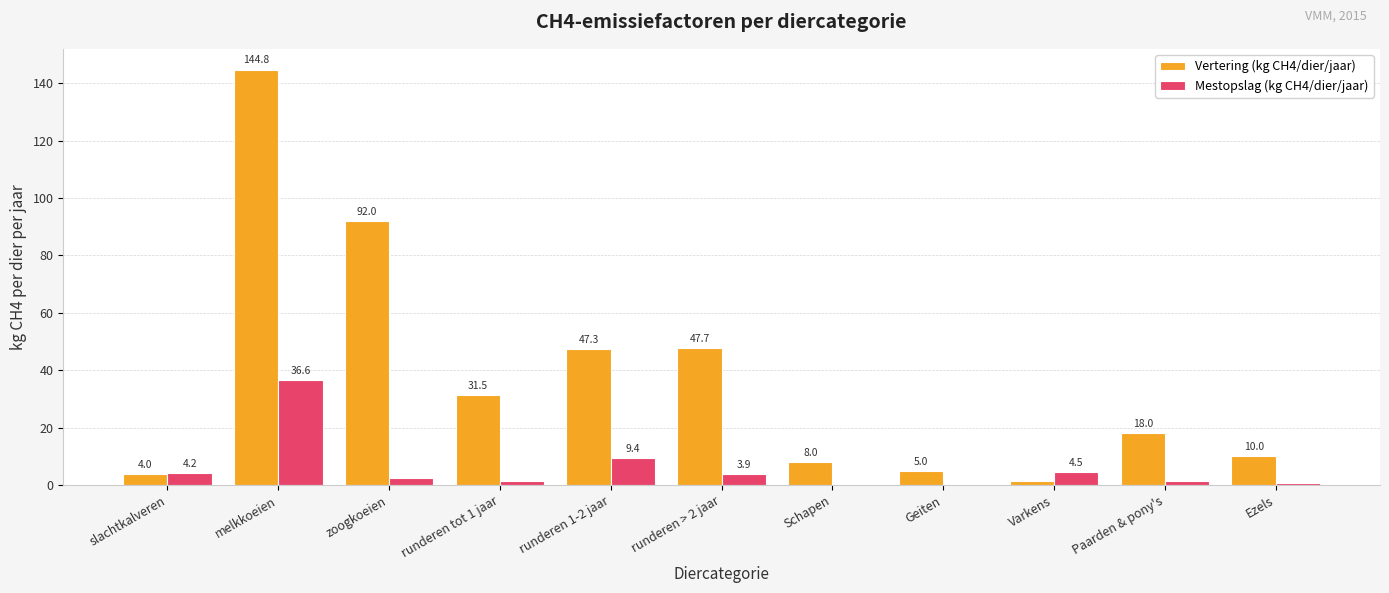

Which category has the highest value in the Mestopslag (kg CH4/dier/jaar) series?

melkkoeien